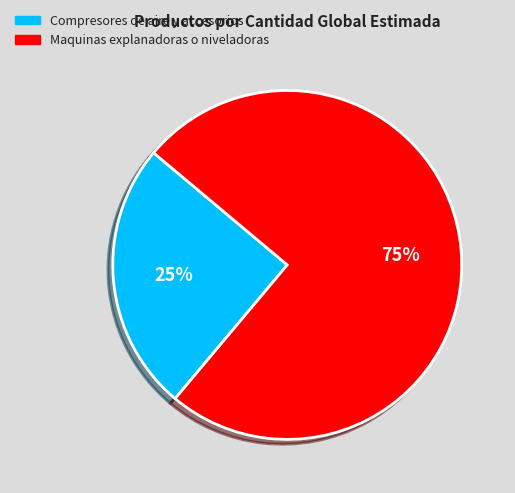

To the nearest percent, what is the difference between the largest and smallest slice percentages?

50%